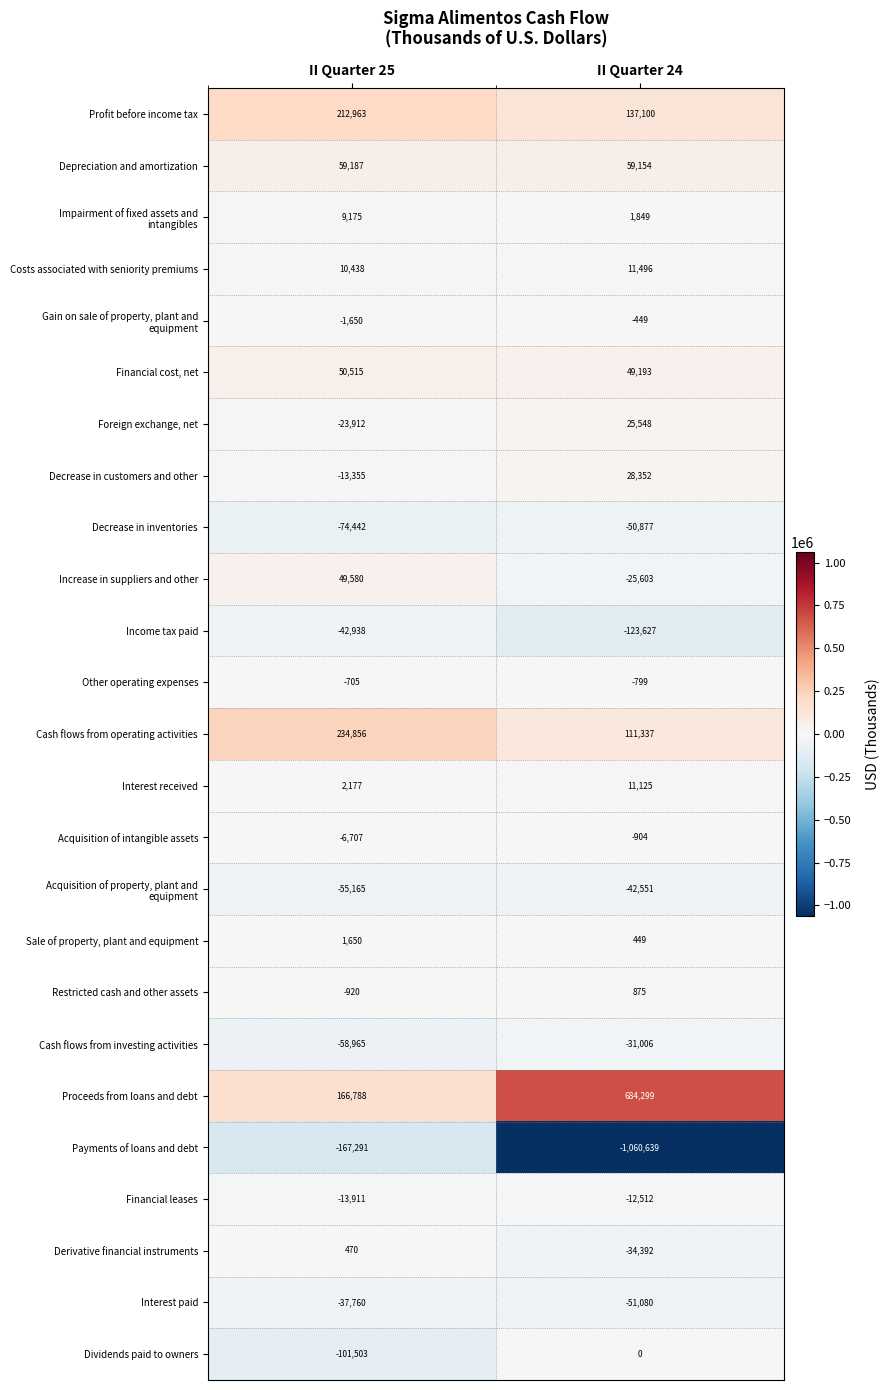

Where is Decrease in inventories nearest to the value -62659?

II Quarter 24